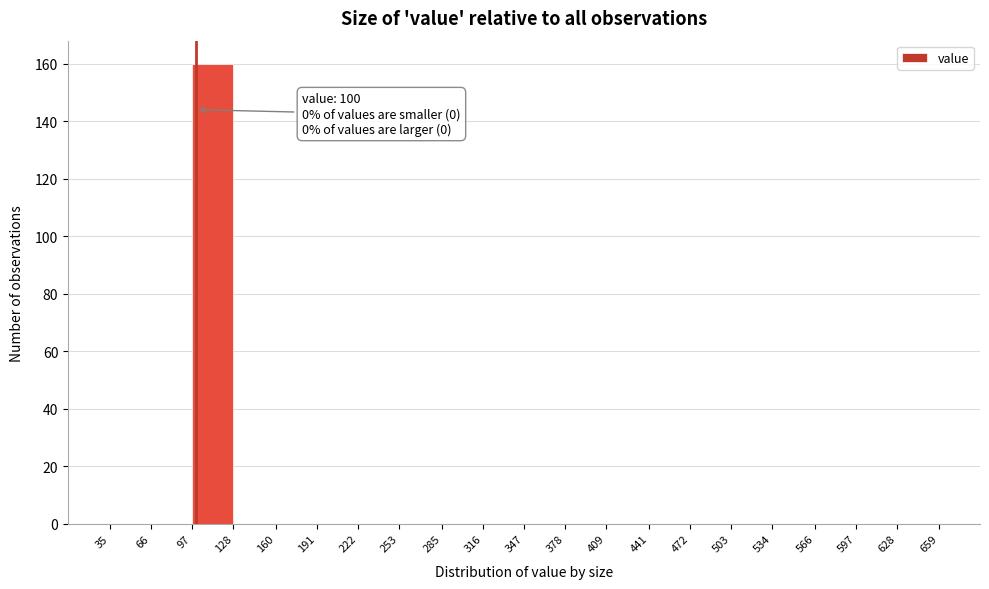

Over which range of the x-axis is the bar tallest?

97 to 128